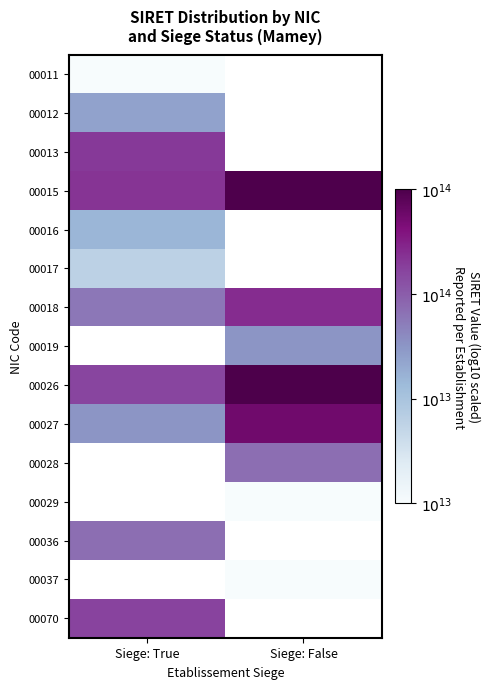

How many data points does each series have?

2